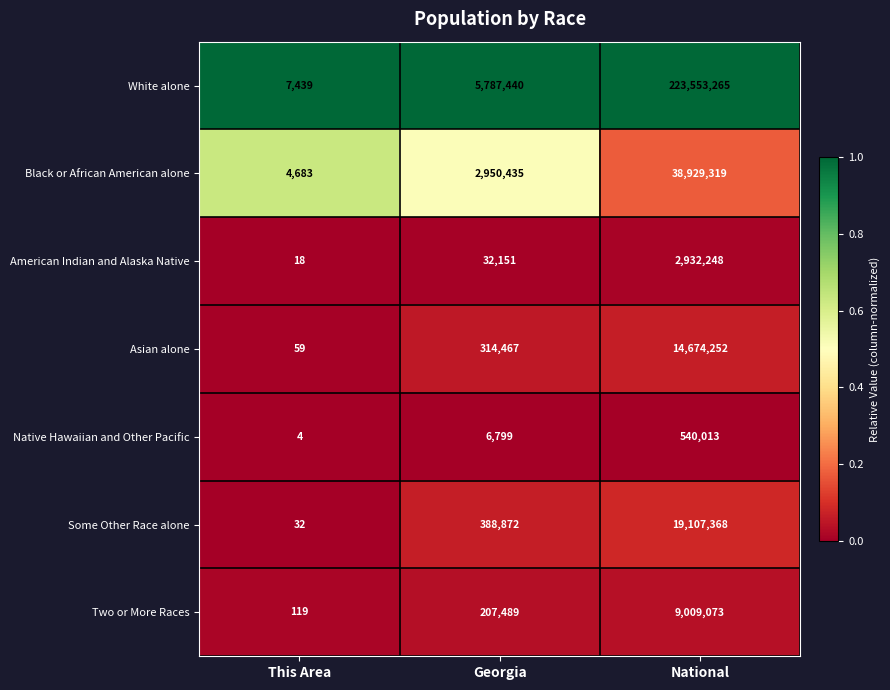

What is the minimum value shown in the chart?

4